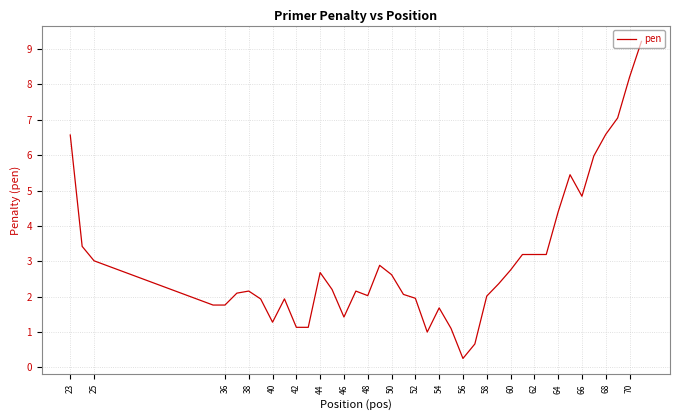

What is the minimum value shown in the chart?

0.3